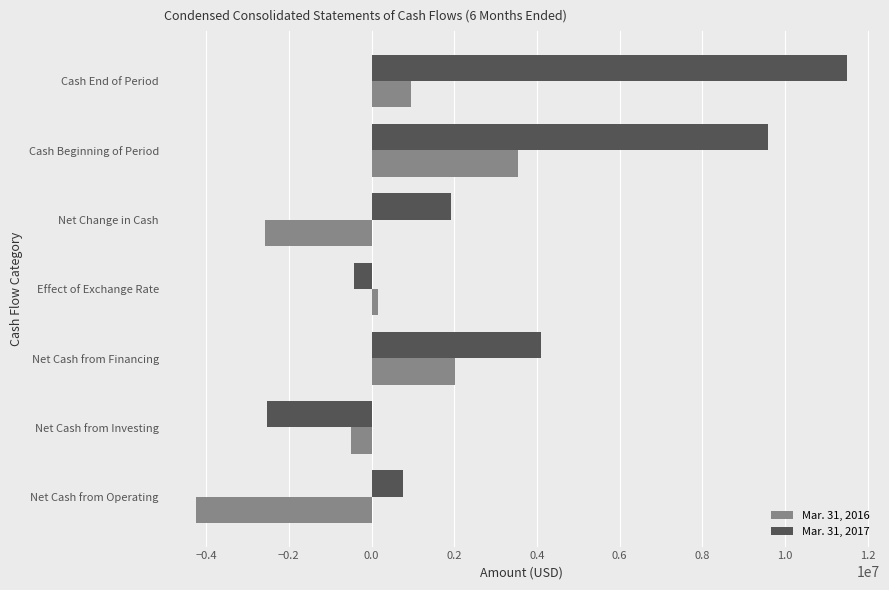

Which series has the largest total across all categories?

Mar. 31, 2017